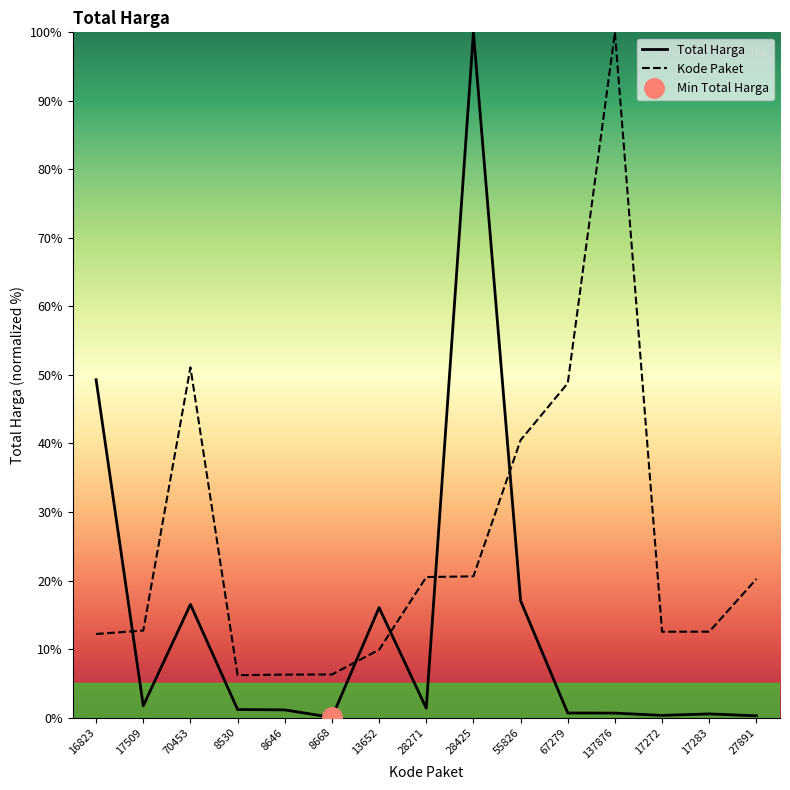

How many categories are shown in the chart?

15